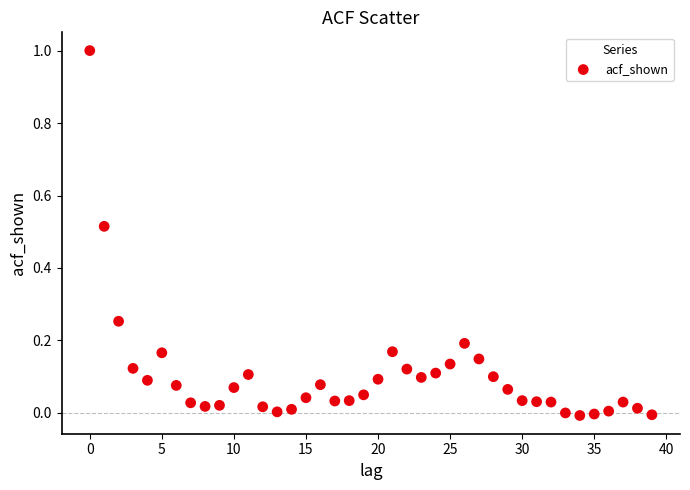

What is the range of Y values (max minus min)?

1.0